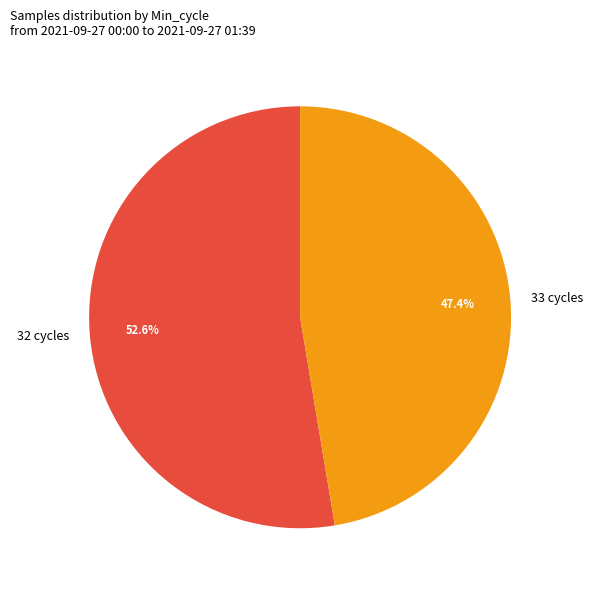

Rank the categories by value from lowest to highest.

33 cycles, 32 cycles